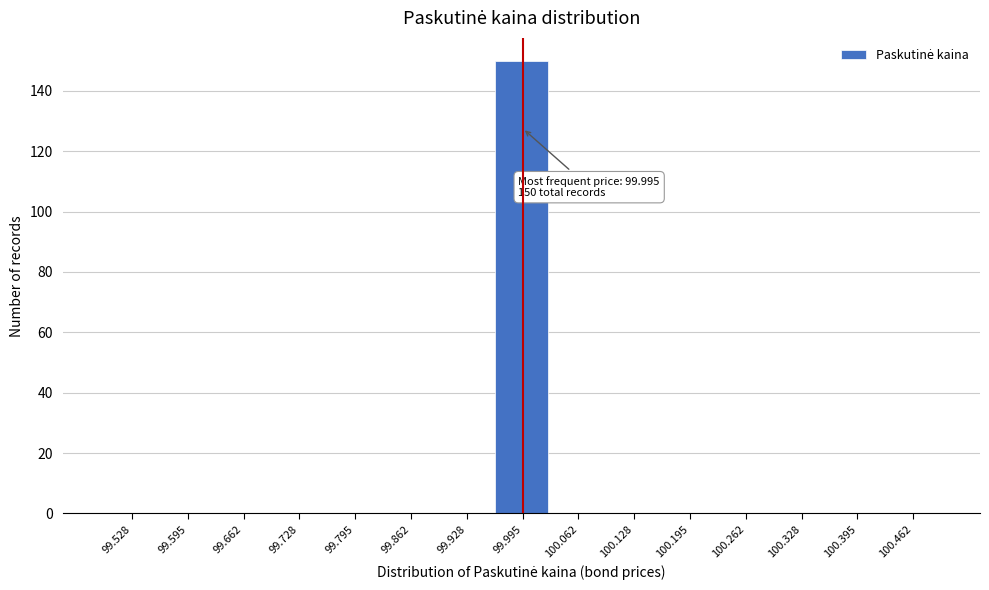

Which range on the x-axis has the tallest bar?

99.96 to 100.03